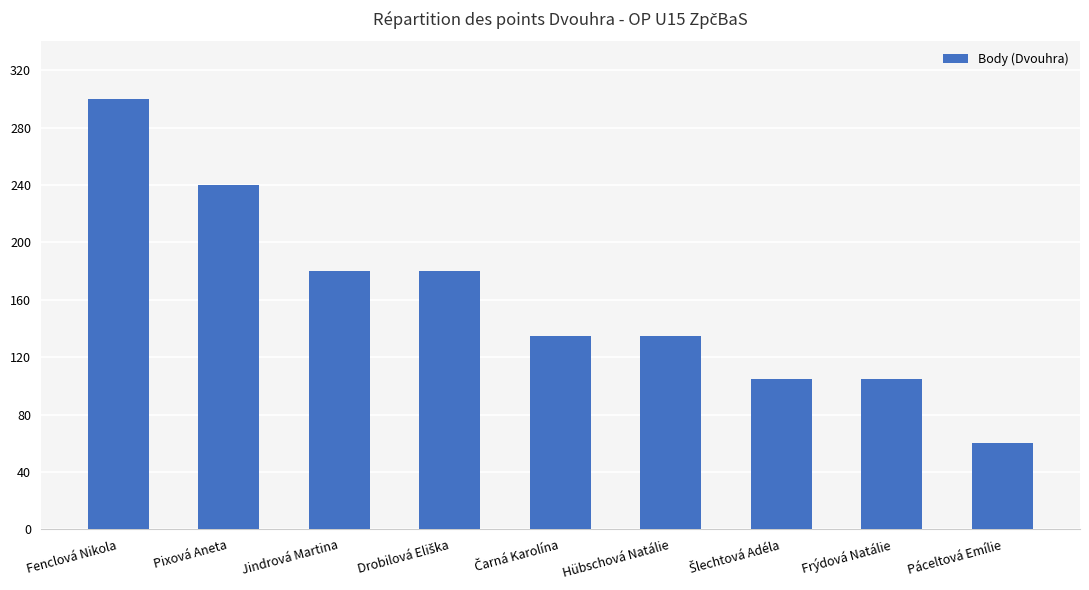

What is the change in value from Fenclová Nikola to Pixová Aneta?

-60